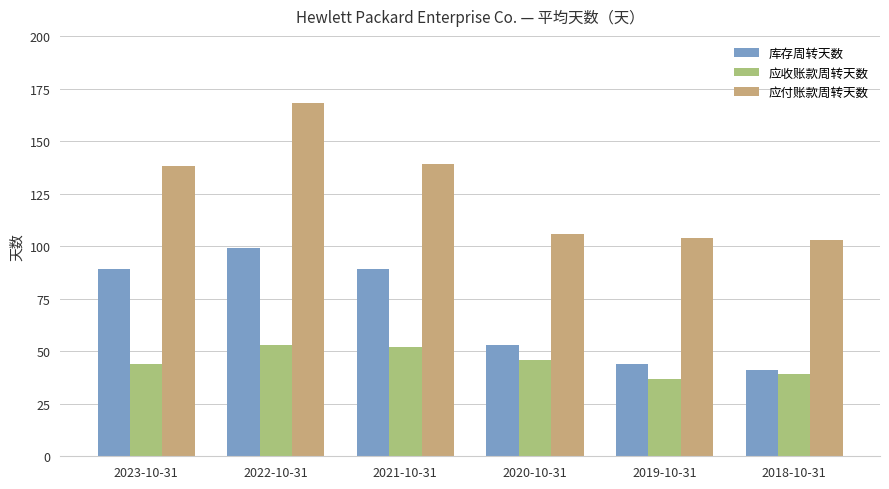

What is the approximate value of 应付账款周转天数 at 2020-10-31, to the nearest 5?

105